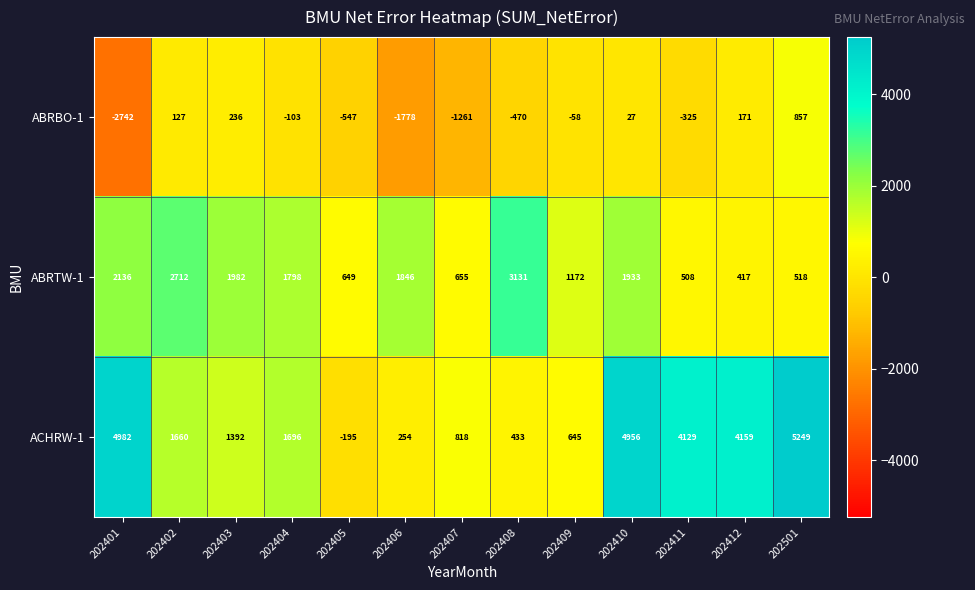

The ABRBO-1 series shows 133 at 202403. True or false?

False